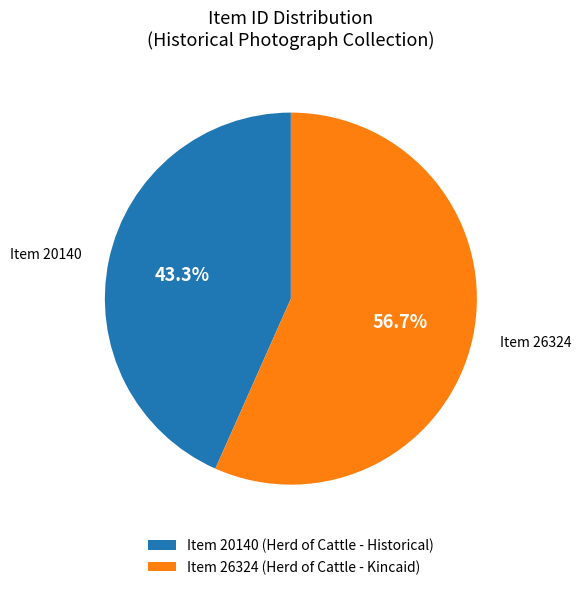

What is the total percentage of Item 26324 and Item 20140?

100.0%